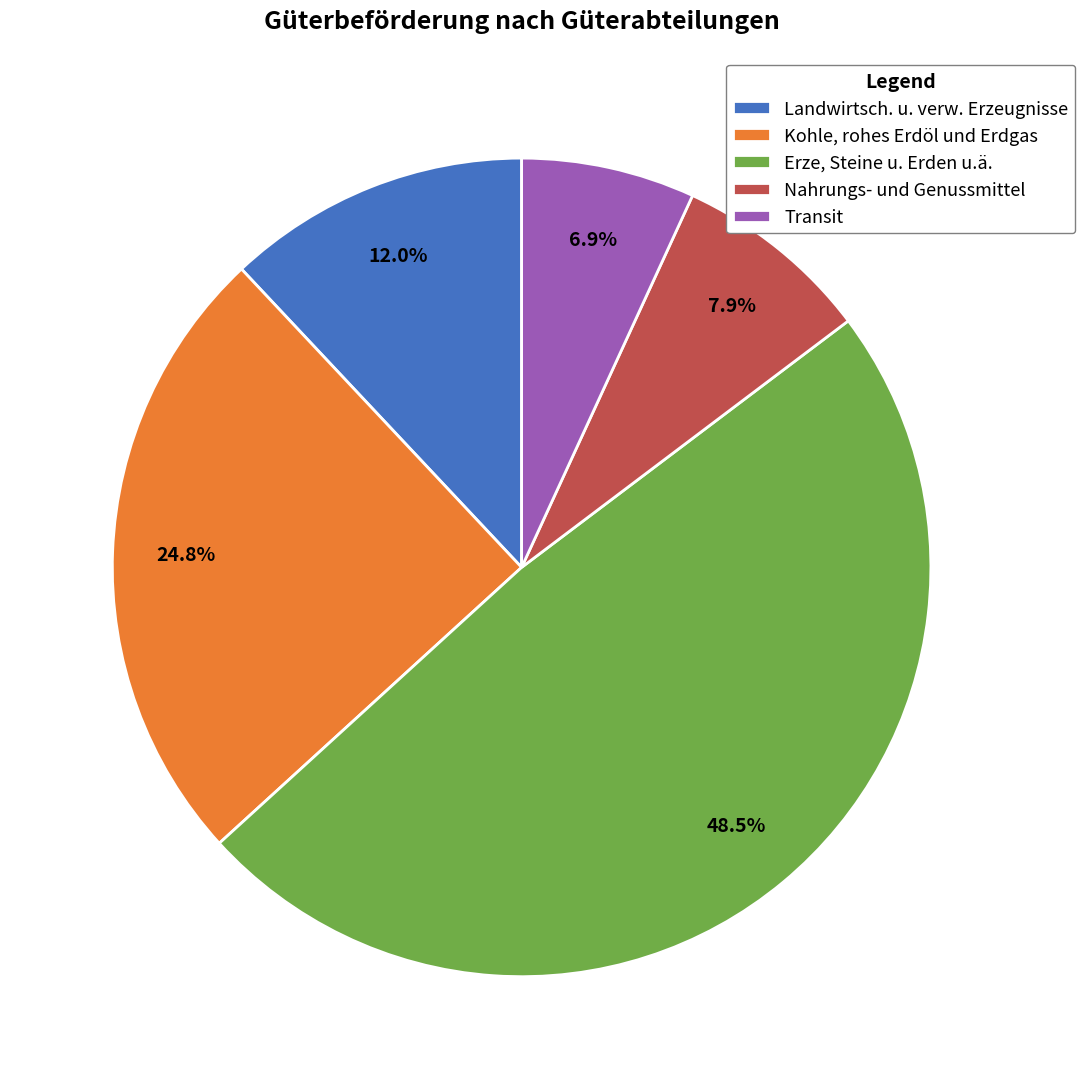

Between Kohle, rohes Erdöl und Erdgas and Transit, which is larger?

Kohle, rohes Erdöl und Erdgas